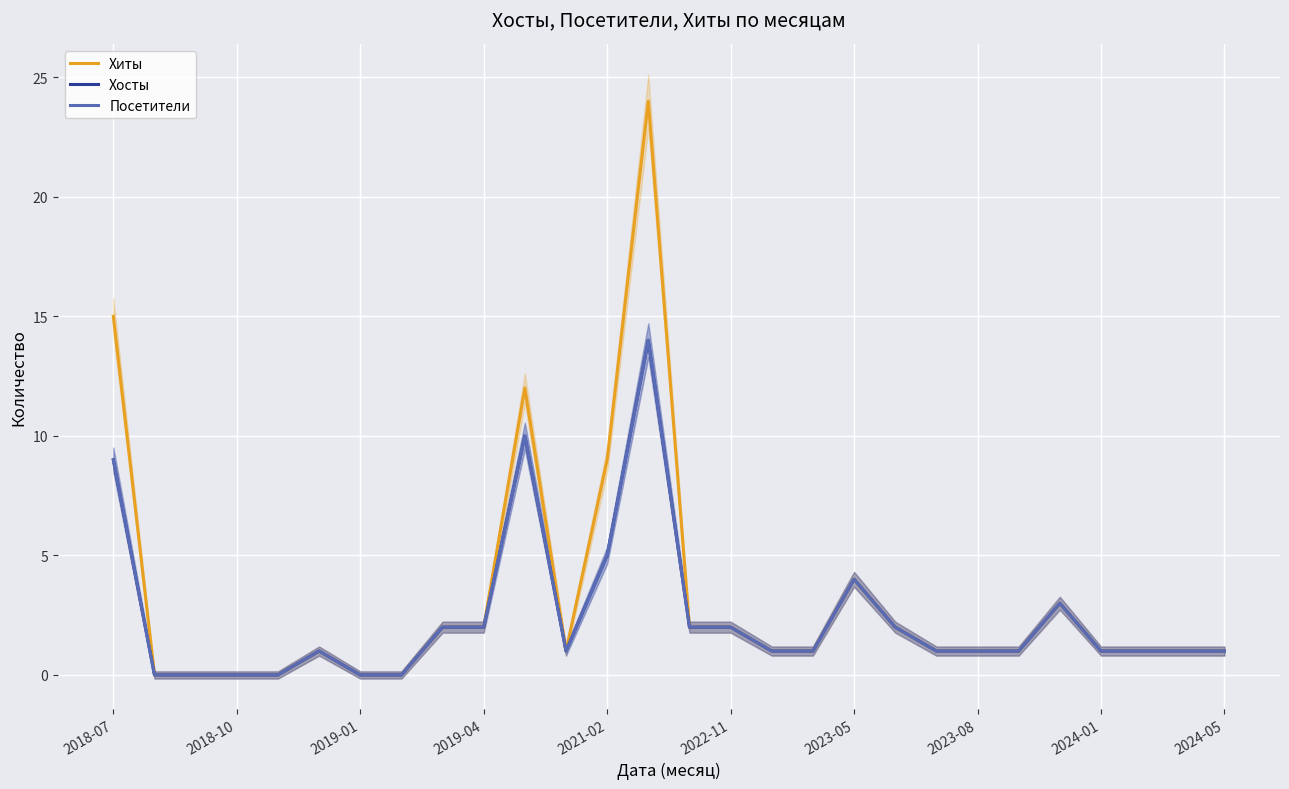

What is the sum of the Хосты values at 13 and 19?

16